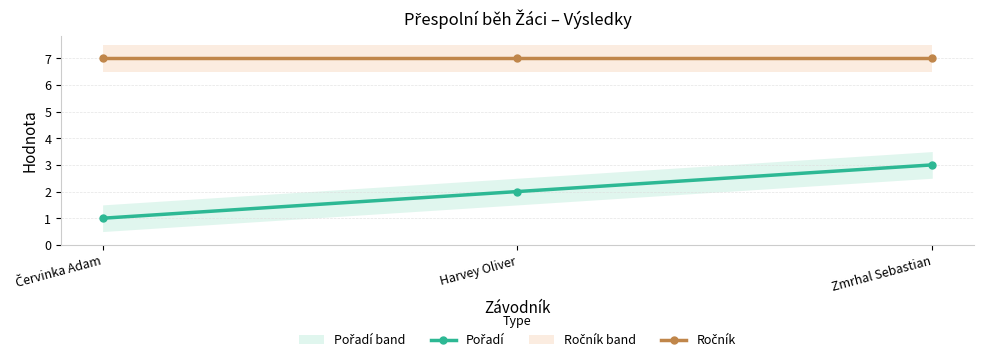

Which series has the largest total across all categories?

Ročník